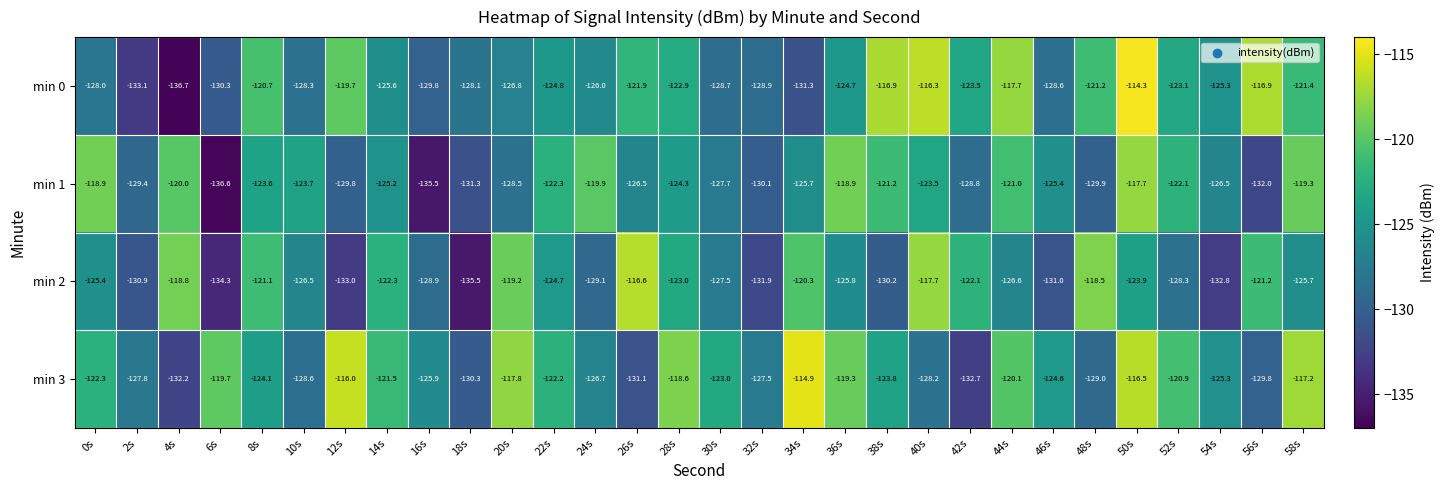

Between 2s and 38s, which series saw the biggest shift?

min 0